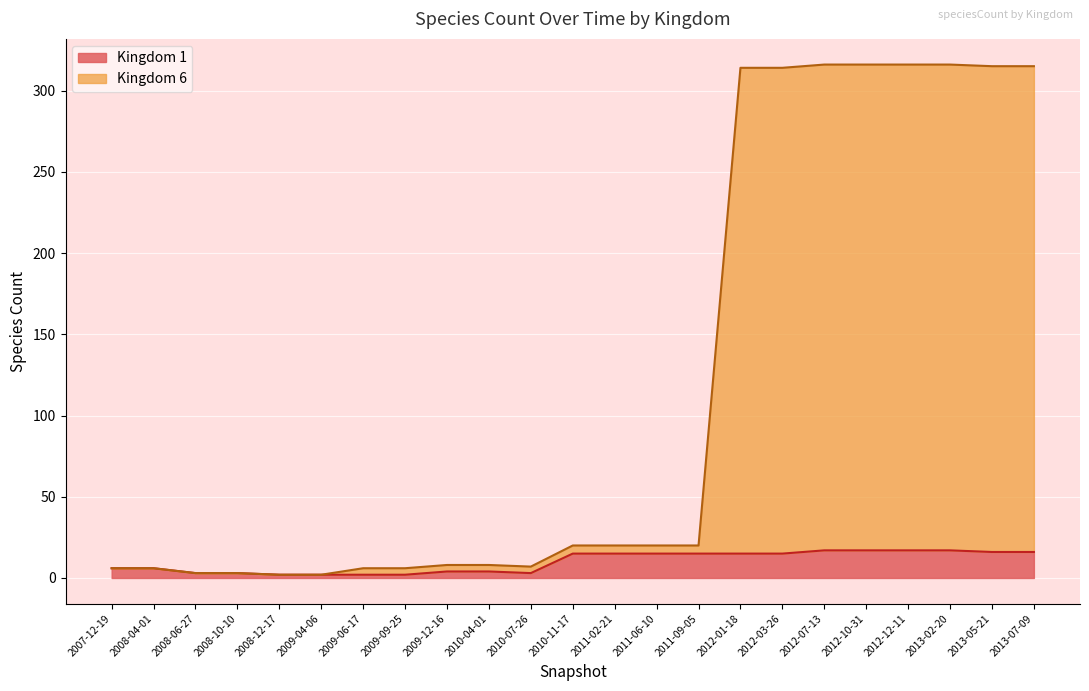

What is the difference between the second highest and second lowest values in the kingdom_6 series?

314